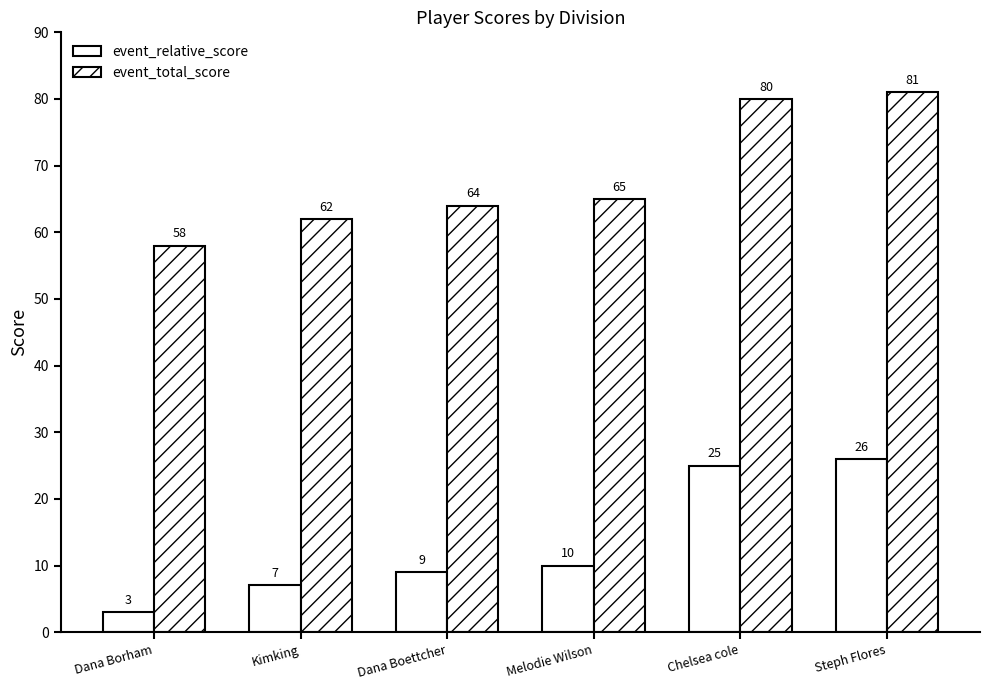

Is it true that event_relative_score equals 26 at Steph Flores?

True